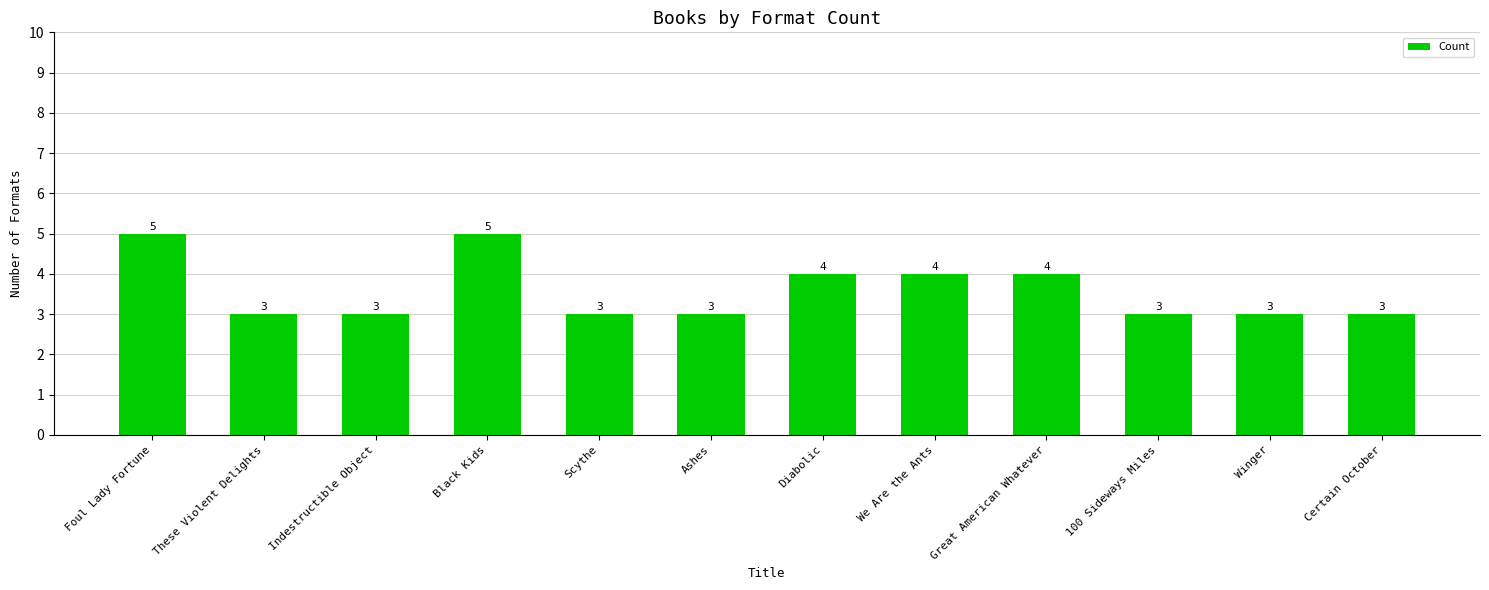

What is the label of the 8th bar from the left?

We Are the Ants